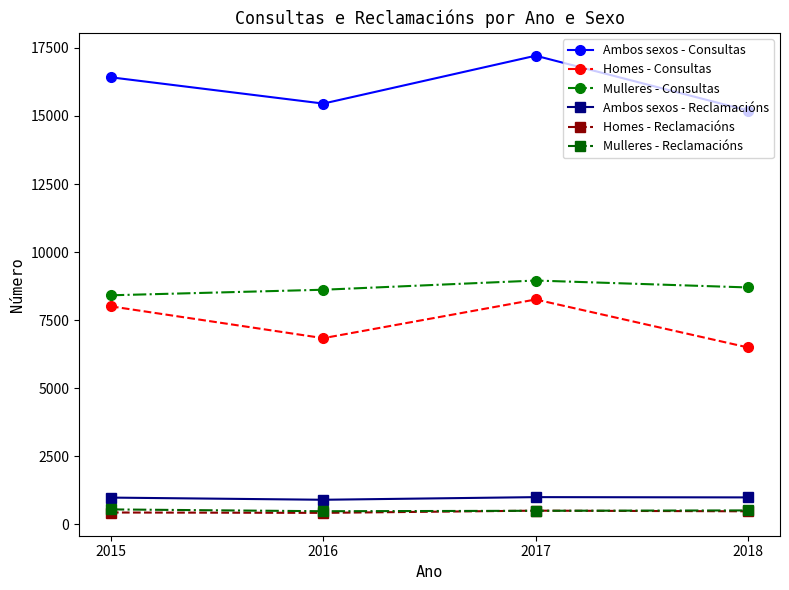

How many lines are shown in the chart?

6